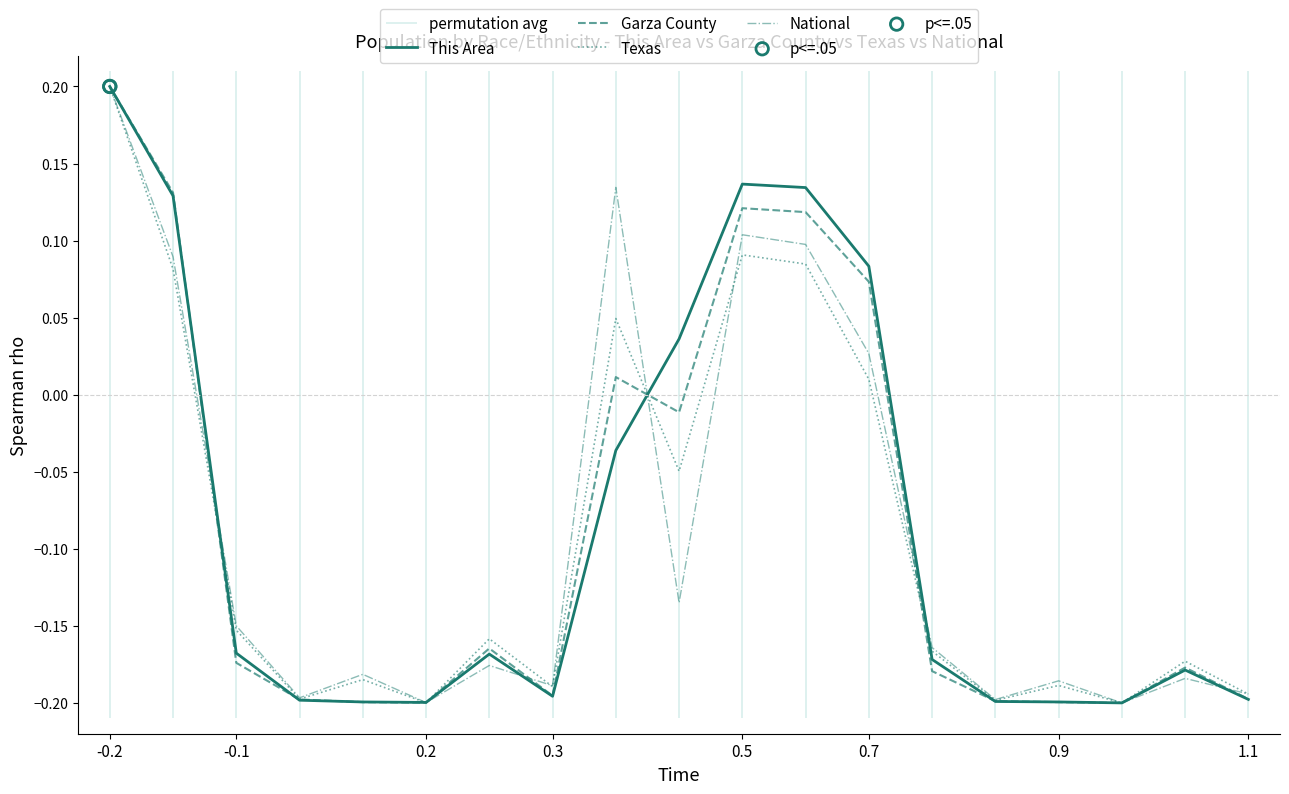

Which series has the largest total across all categories?

This Area